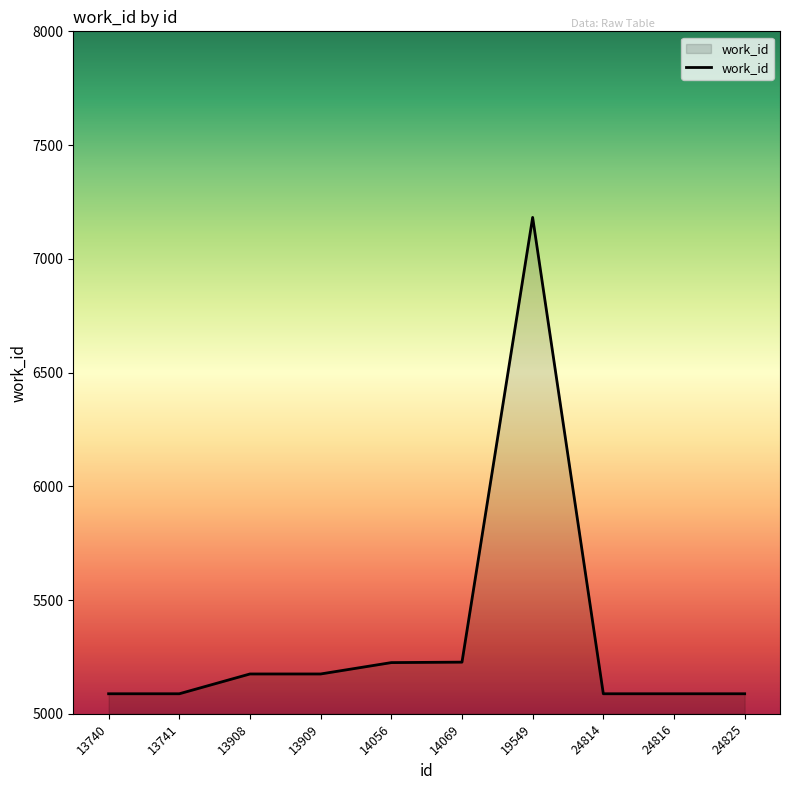

What is the sum of all values?

53424